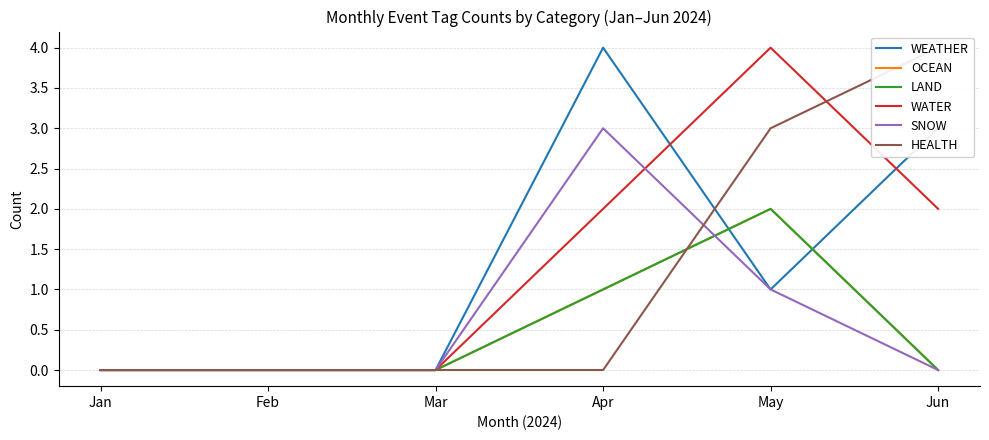

Between which two adjacent categories do WATER and SNOW first intersect?

Apr and May